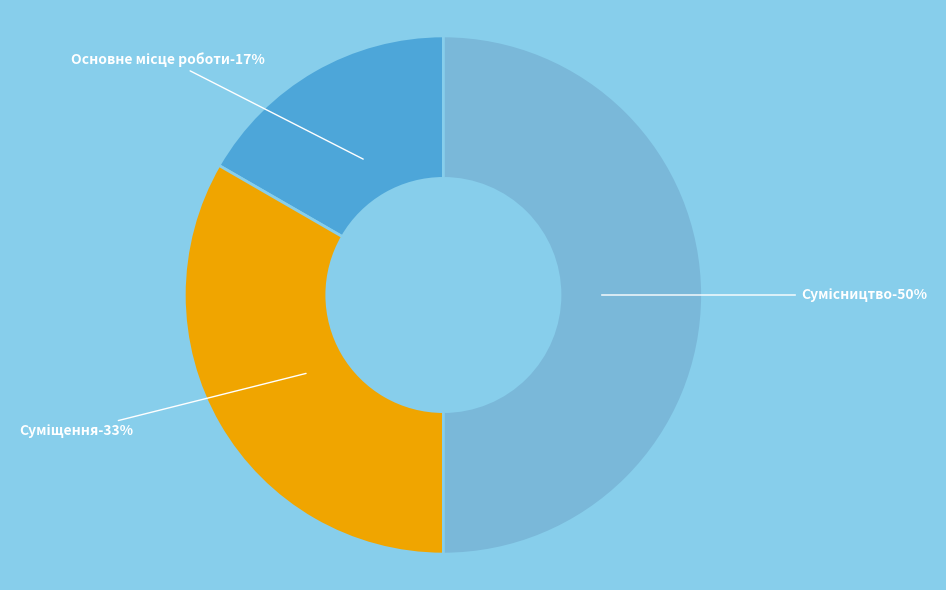

Is it true that Сумісництво is 50% of the pie?

True